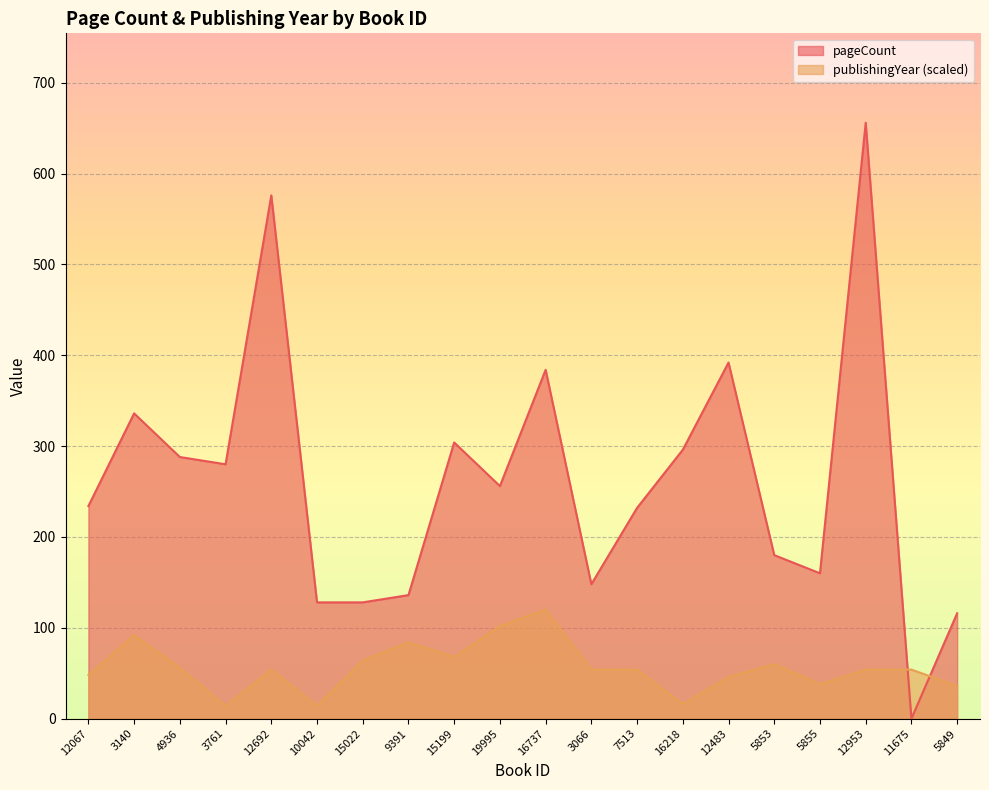

Which label corresponds to the largest value in the chart?

12953